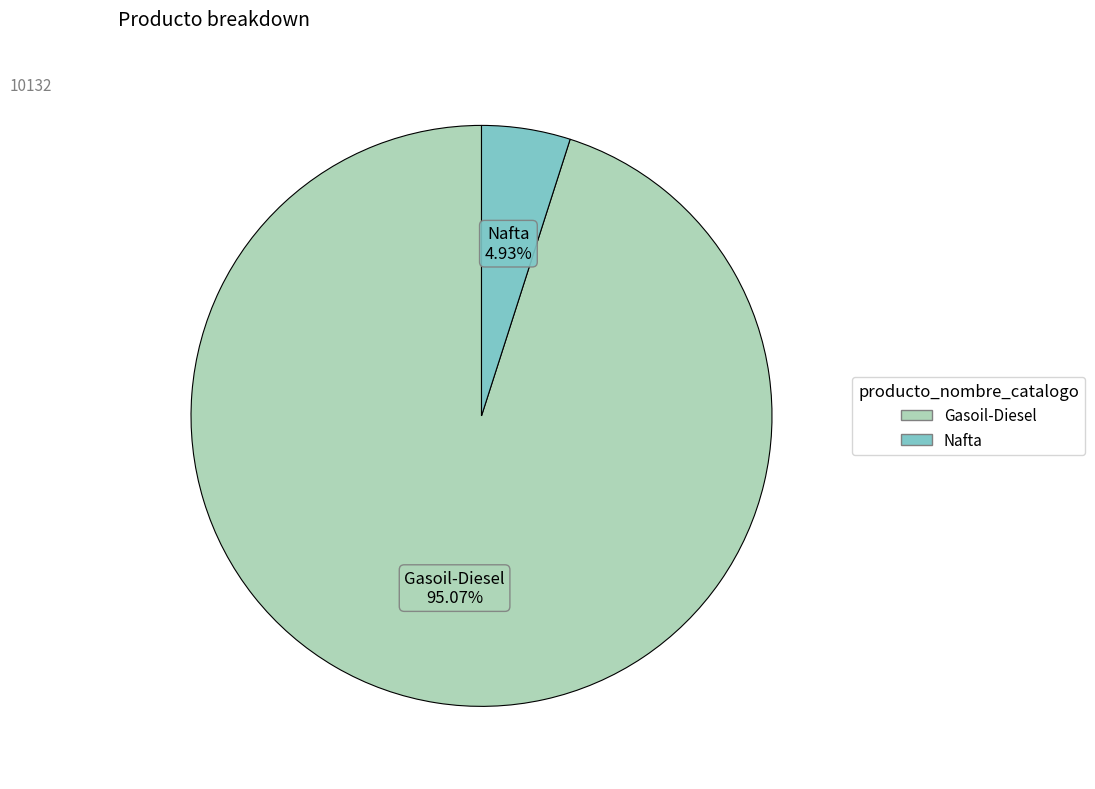

Which category has the smallest portion of the pie?

Nafta